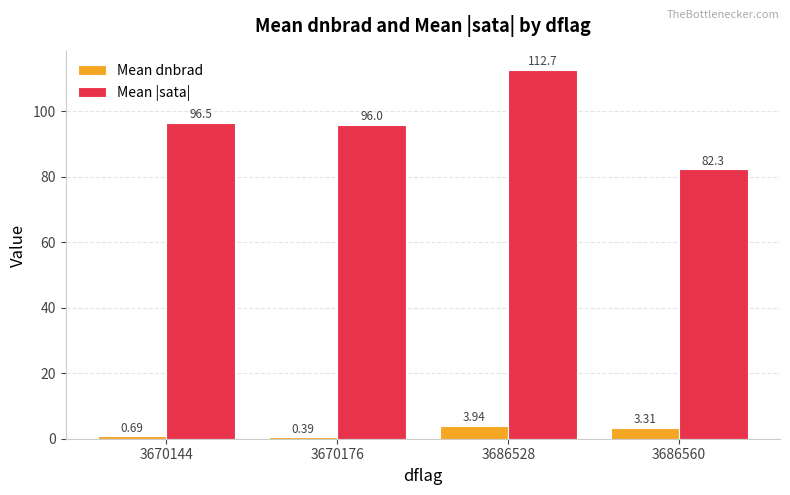

Are the bars grouped side by side (vs. stacked)?

Yes